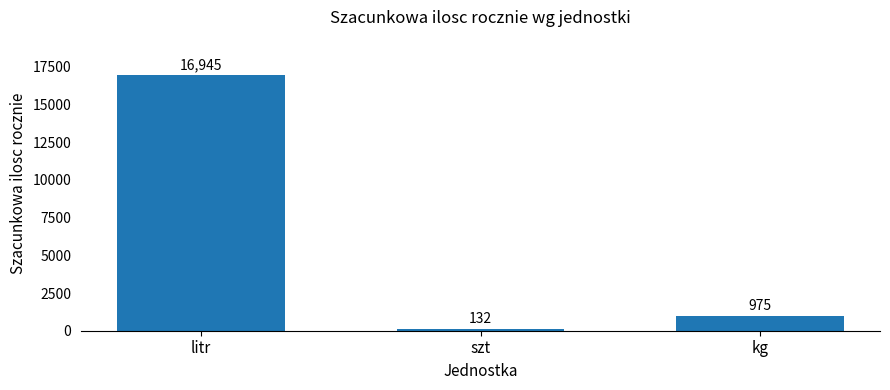

Where is the data nearest to the value 8538?

kg